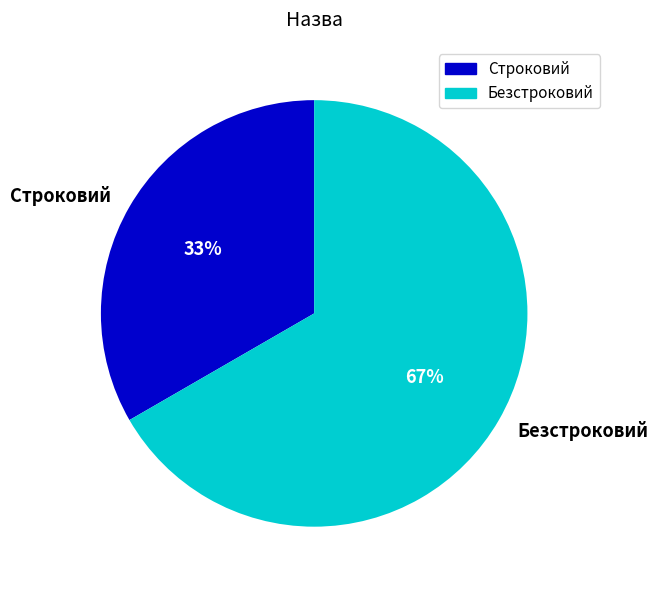

Is it true that Строковий is 33% of the pie?

True